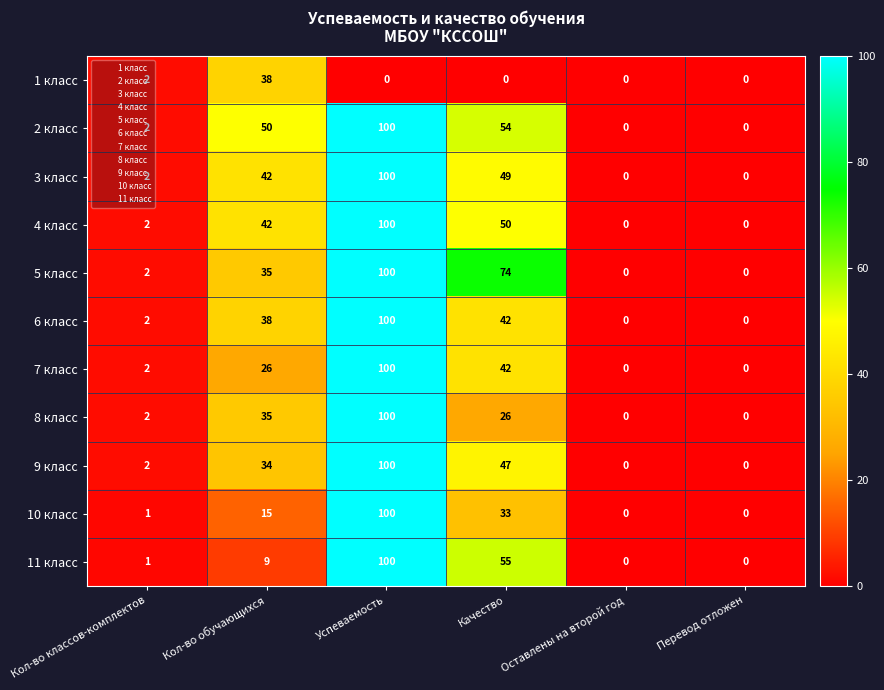

Where is 4 класс nearest to the value 50?

Качество